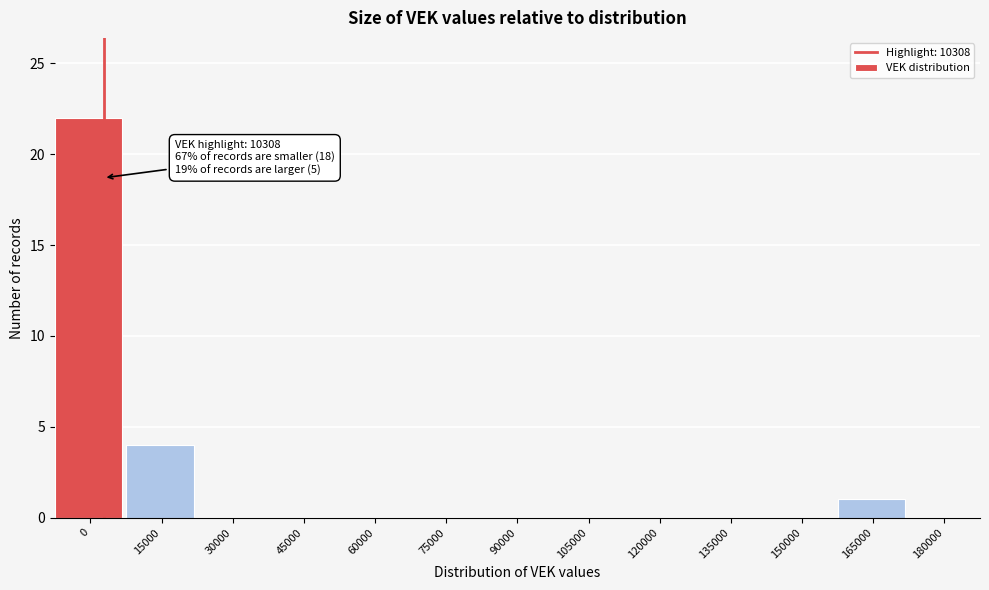

Reading left to right, transcribe all the data shown in this chart.

0=22	15000=4	30000=0	45000=0	60000=0	75000=0	90000=0	105000=0	120000=0	135000=0	150000=0	165000=1	180000=0